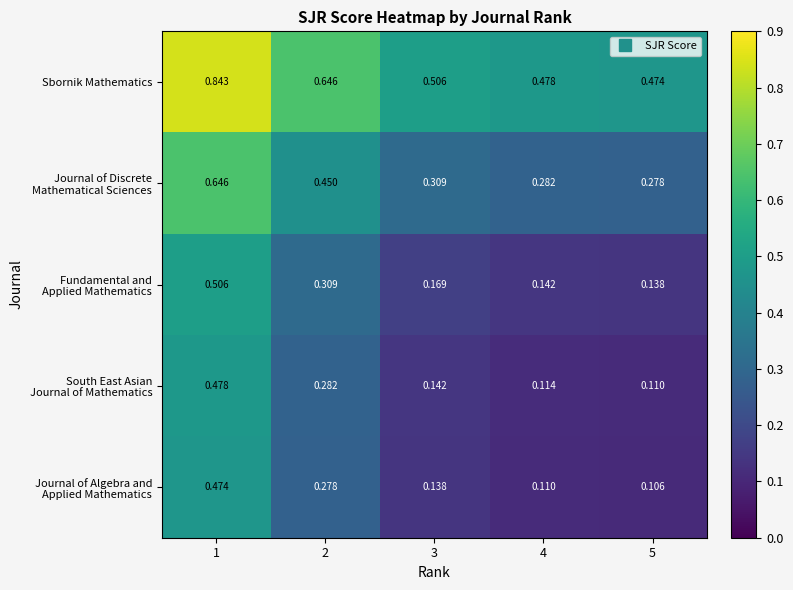

Which series has the widest spread of values?

Sbornik Mathematics